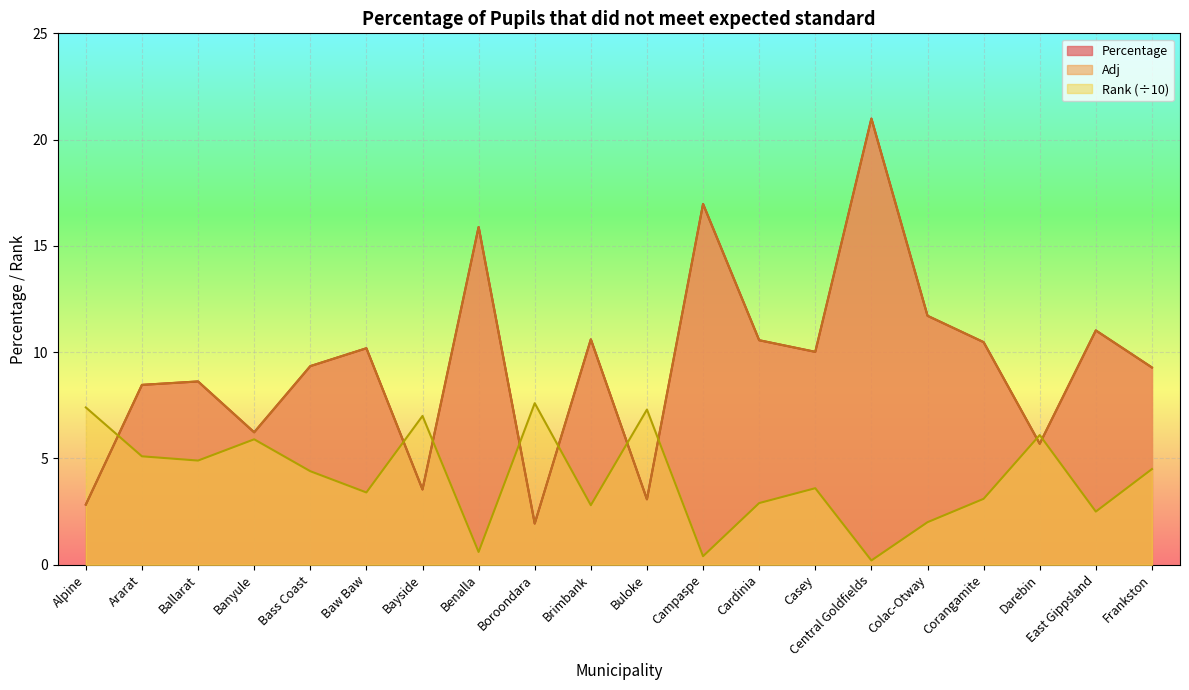

How many times do Rank and Adj cross each other?

9